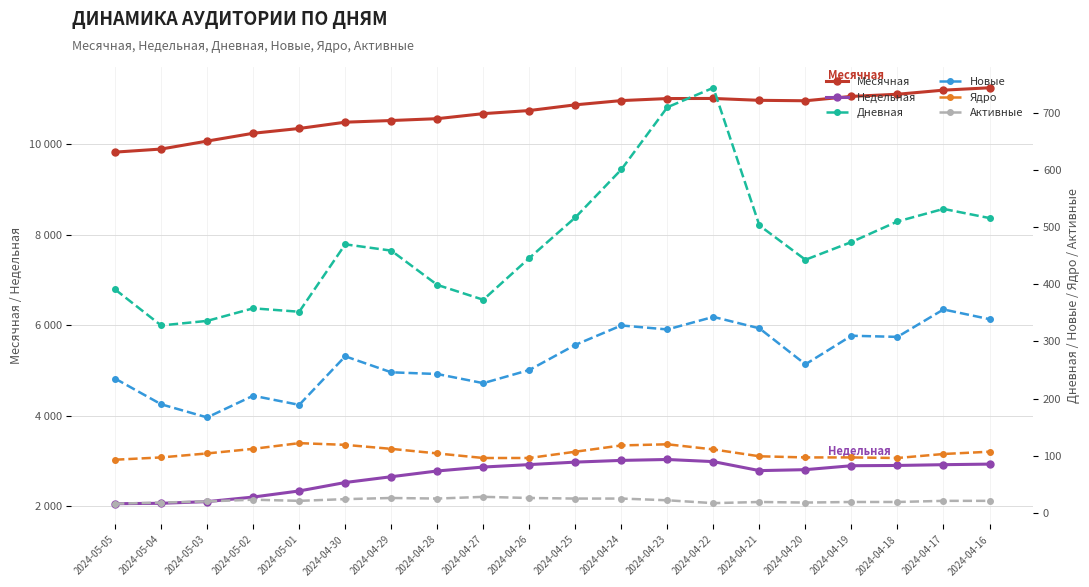

Reading left to right, transcribe all the data shown in this chart.

Месячная: 2024-05-05=9829	2024-05-04=9897	2024-05-03=10073	2024-05-02=10246	2024-05-01=10352	2024-04-30=10491	2024-04-29=10528	2024-04-28=10569	2024-04-27=10680	2024-04-26=10749	2024-04-25=10875	2024-04-24=10969	2024-04-23=11014	2024-04-22=11016	2024-04-21=10975	2024-04-20=10965	2024-04-19=11062	2024-04-18=11109	2024-04-17=11200	2024-04-16=11252
Недельная: 2024-05-05=2051	2024-05-04=2060	2024-05-03=2097	2024-05-02=2198	2024-05-01=2333	2024-04-30=2520	2024-04-29=2648	2024-04-28=2775	2024-04-27=2862	2024-04-26=2916	2024-04-25=2971	2024-04-24=3009	2024-04-23=3029	2024-04-22=2982	2024-04-21=2783	2024-04-20=2804	2024-04-19=2891	2024-04-18=2897	2024-04-17=2914	2024-04-16=2927
Дневная: 2024-05-05=391	2024-05-04=328	2024-05-03=336	2024-05-02=358	2024-05-01=352	2024-04-30=470	2024-04-29=459	2024-04-28=399	2024-04-27=373	2024-04-26=446	2024-04-25=517	2024-04-24=601	2024-04-23=710	2024-04-22=744	2024-04-21=503	2024-04-20=443	2024-04-19=474	2024-04-18=510	2024-04-17=532	2024-04-16=516
Новые: 2024-05-05=235	2024-05-04=190	2024-05-03=167	2024-05-02=205	2024-05-01=189	2024-04-30=274	2024-04-29=246	2024-04-28=243	2024-04-27=227	2024-04-26=250	2024-04-25=294	2024-04-24=328	2024-04-23=321	2024-04-22=343	2024-04-21=323	2024-04-20=260	2024-04-19=310	2024-04-18=308	2024-04-17=356	2024-04-16=339
Ядро: 2024-05-05=93	2024-05-04=97	2024-05-03=104	2024-05-02=112	2024-05-01=122	2024-04-30=119	2024-04-29=112	2024-04-28=104	2024-04-27=96	2024-04-26=96	2024-04-25=107	2024-04-24=118	2024-04-23=120	2024-04-22=111	2024-04-21=99	2024-04-20=97	2024-04-19=97	2024-04-18=96	2024-04-17=103	2024-04-16=107
Активные: 2024-05-05=16	2024-05-04=18	2024-05-03=20	2024-05-02=23	2024-05-01=21	2024-04-30=24	2024-04-29=26	2024-04-28=25	2024-04-27=28	2024-04-26=26	2024-04-25=25	2024-04-24=25	2024-04-23=22	2024-04-22=17	2024-04-21=19	2024-04-20=18	2024-04-19=19	2024-04-18=19	2024-04-17=21	2024-04-16=21